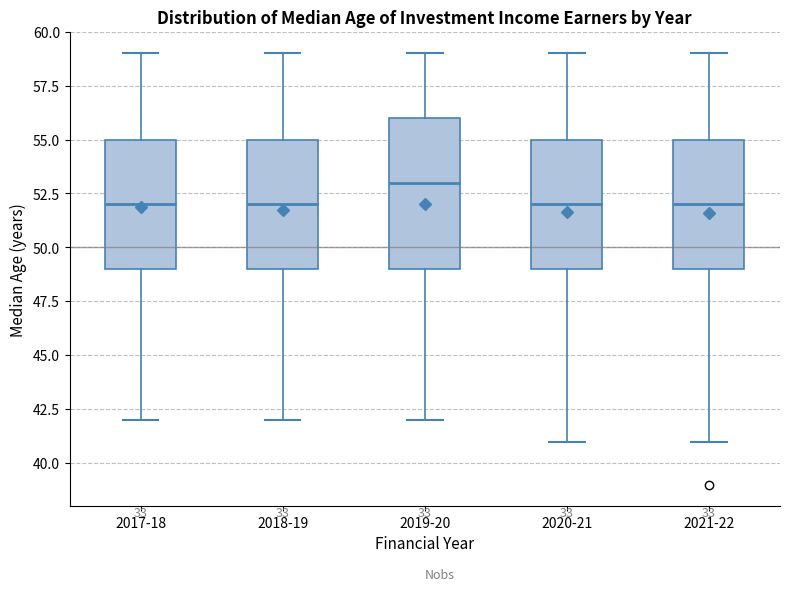

Reading left to right, read every box against the y-axis: the position of its median line, the range the box covers, and the ends of its whiskers. The values are not printed on the chart, so give them approximately, as read against the axis.

2017-18: median 52, box 49 to 55, whiskers 42 to 59
2018-19: median 52, box 49 to 55, whiskers 42 to 59
2019-20: median 53, box 49 to 56, whiskers 42 to 59
2020-21: median 52, box 49 to 55, whiskers 41 to 59
2021-22: median 52, box 49 to 55, whiskers 41 to 59